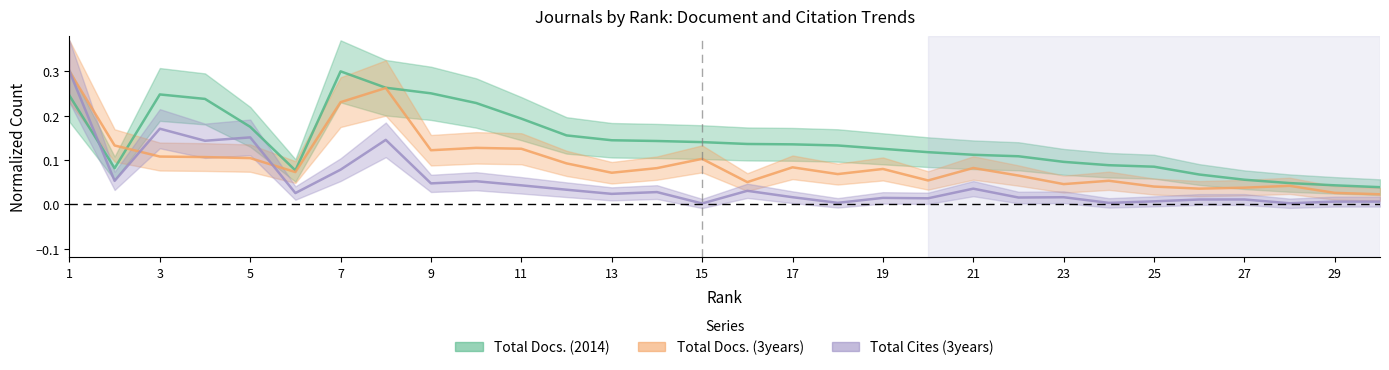

Where do Total Docs. (2014) and Total Cites (3years) first cross each other?

1 and 2